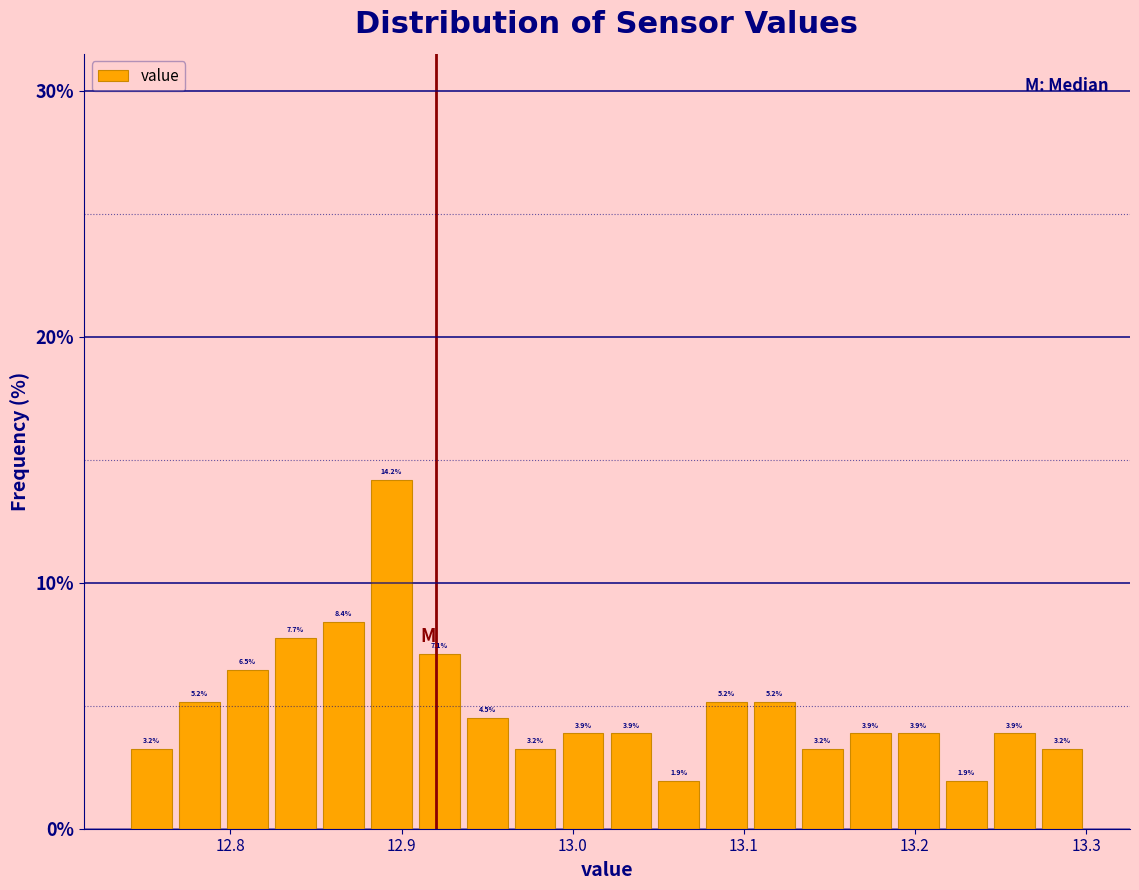

Read against the x-axis, roughly where is the centre of the tallest bar?

12.89